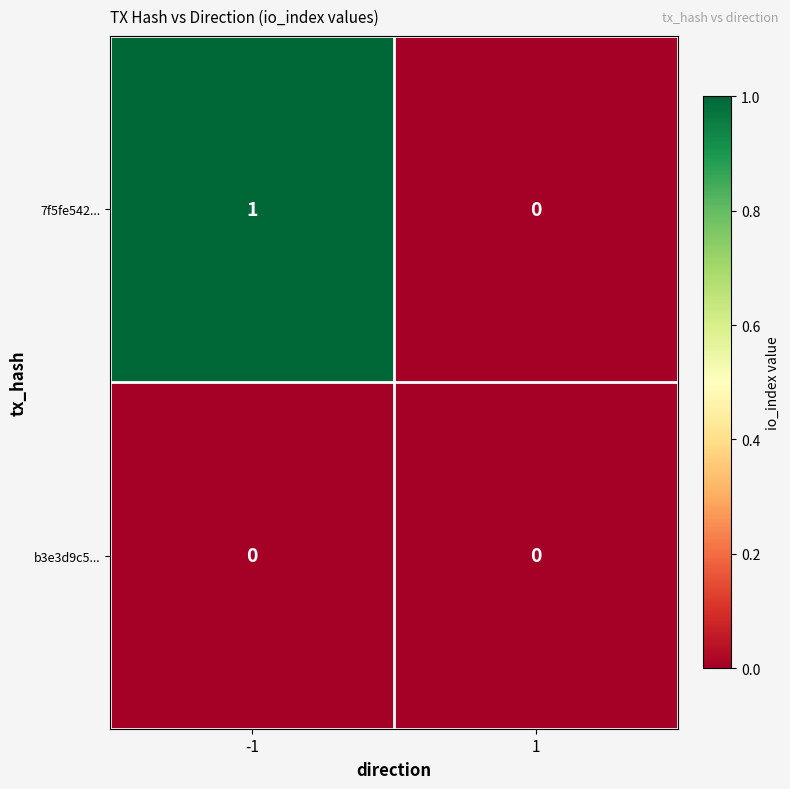

True or false: b3e3d9c5... has a value of 0 at -1.

True